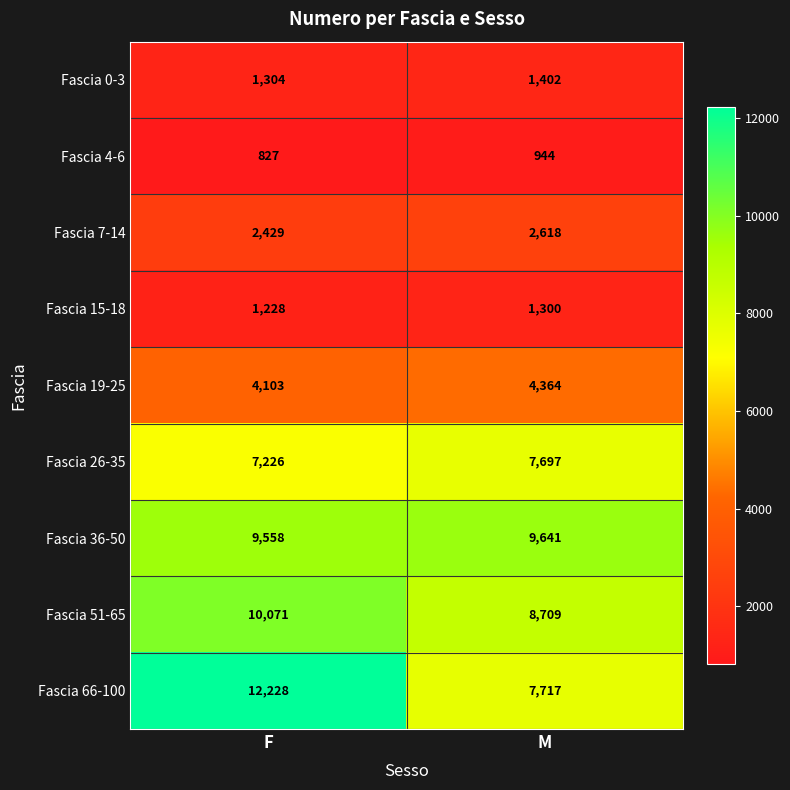

Reading left to right, what are all the values shown in this chart?

Fascia 0-3: F=1304	M=1402
Fascia 4-6: F=827	M=944
Fascia 7-14: F=2429	M=2618
Fascia 15-18: F=1228	M=1300
Fascia 19-25: F=4103	M=4364
Fascia 26-35: F=7226	M=7697
Fascia 36-50: F=9558	M=9641
Fascia 51-65: F=10071	M=8709
Fascia 66-100: F=12228	M=7717